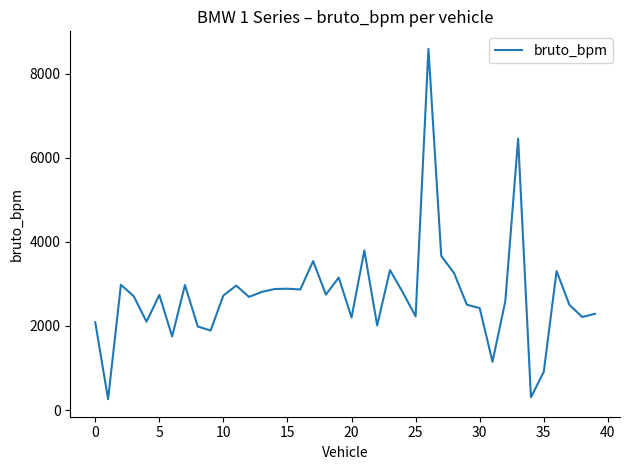

What is the sum of all values?

109283